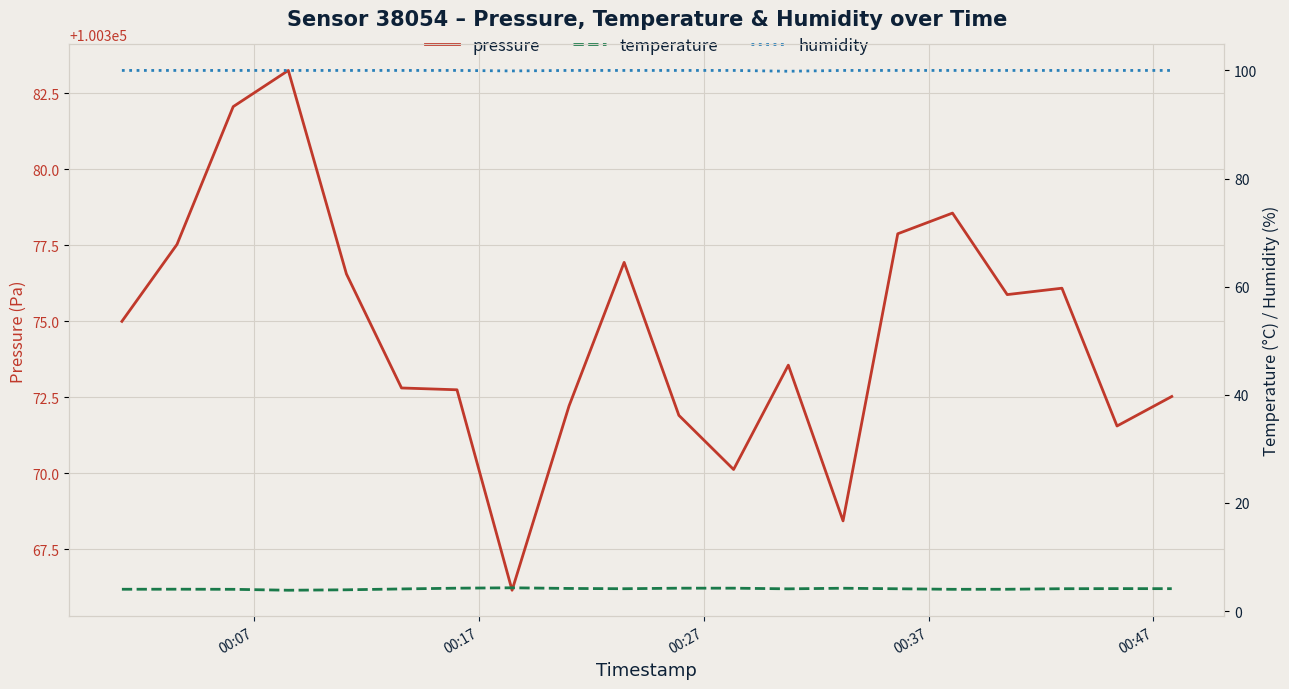

How many lines are shown in the chart?

3